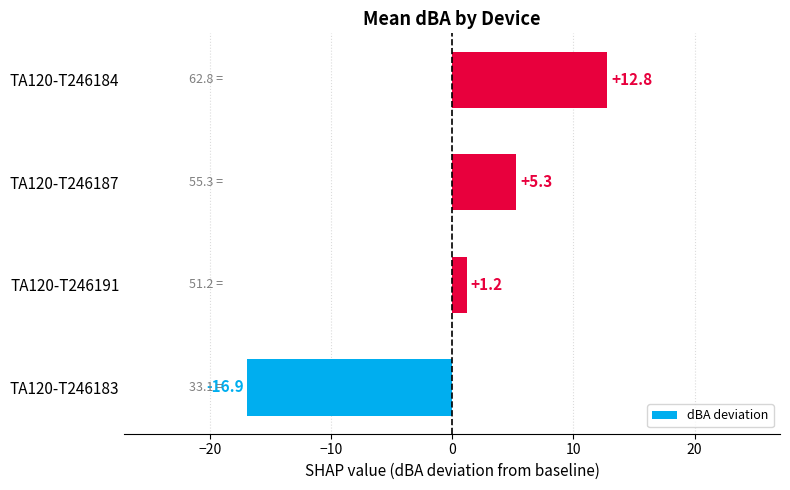

Is it true that the value at TA120-T246187 is 5.3?

True